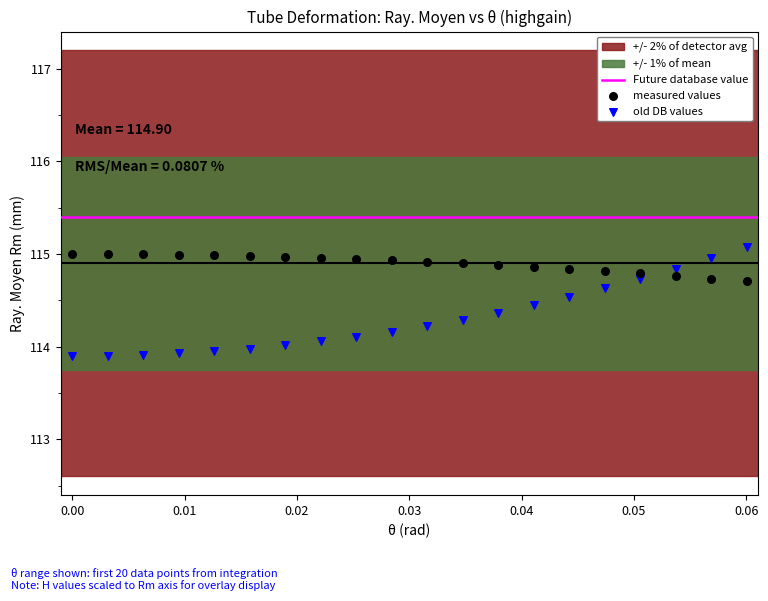

Which series has the widest spread of Y values?

old DB values